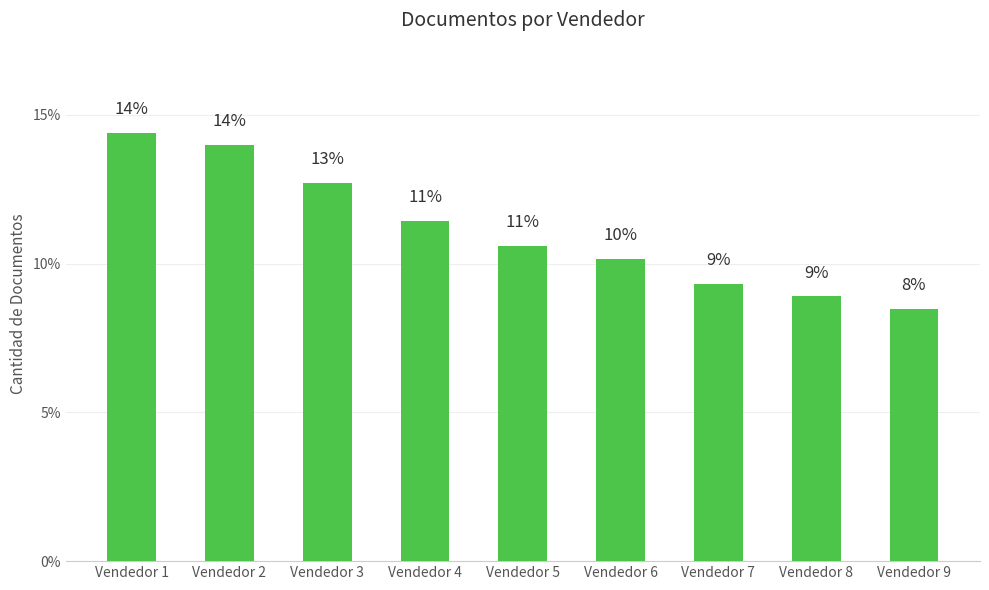

Reading right to left, what are all the values shown in this chart?

8.5	8.9	9.3	10.2	10.6	11.4	12.7	14.0	14.4